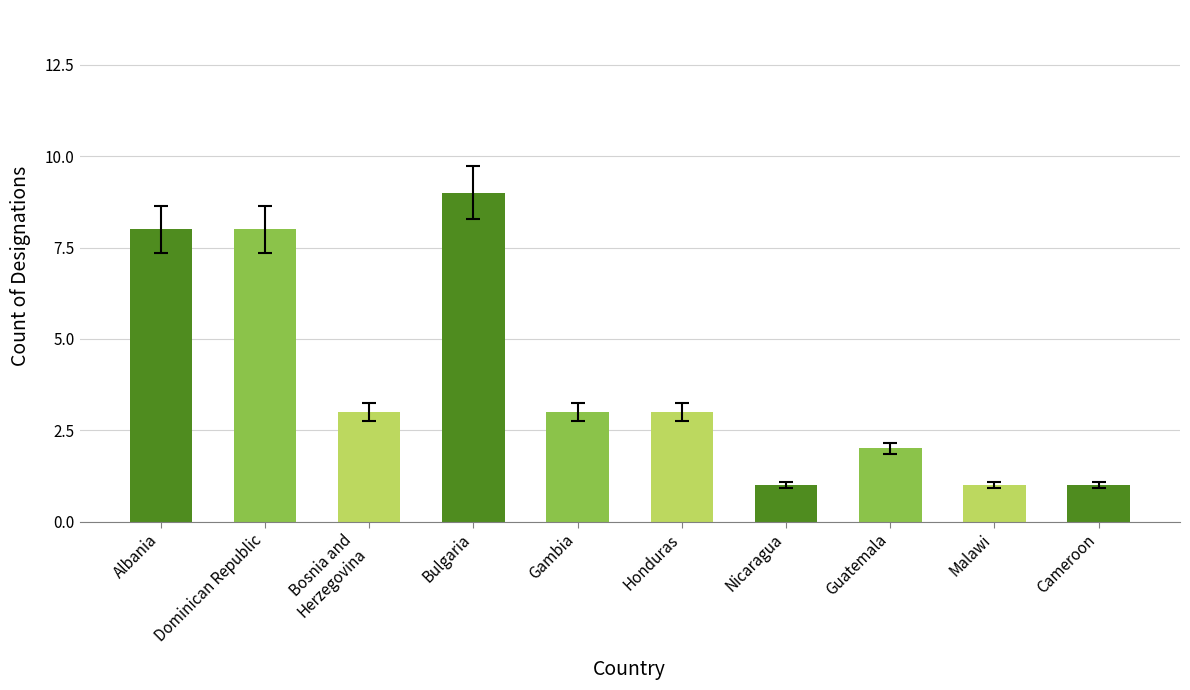

What is the greatest value displayed?

9